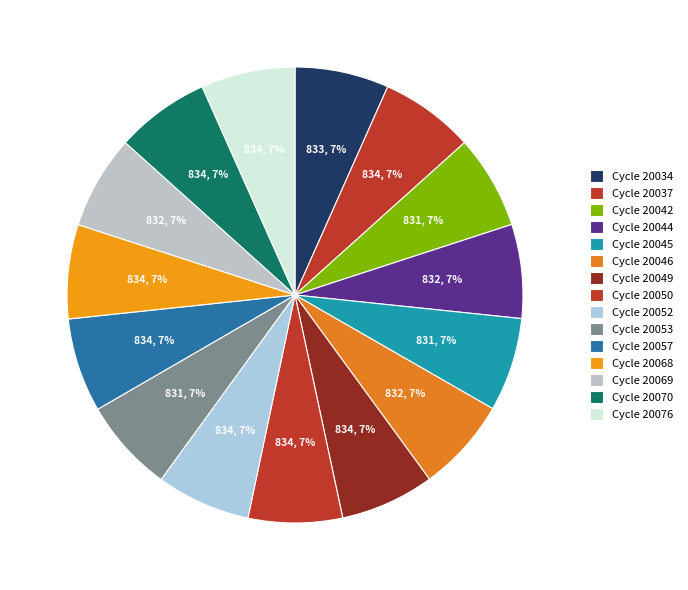

How many slices are in this pie chart?

15